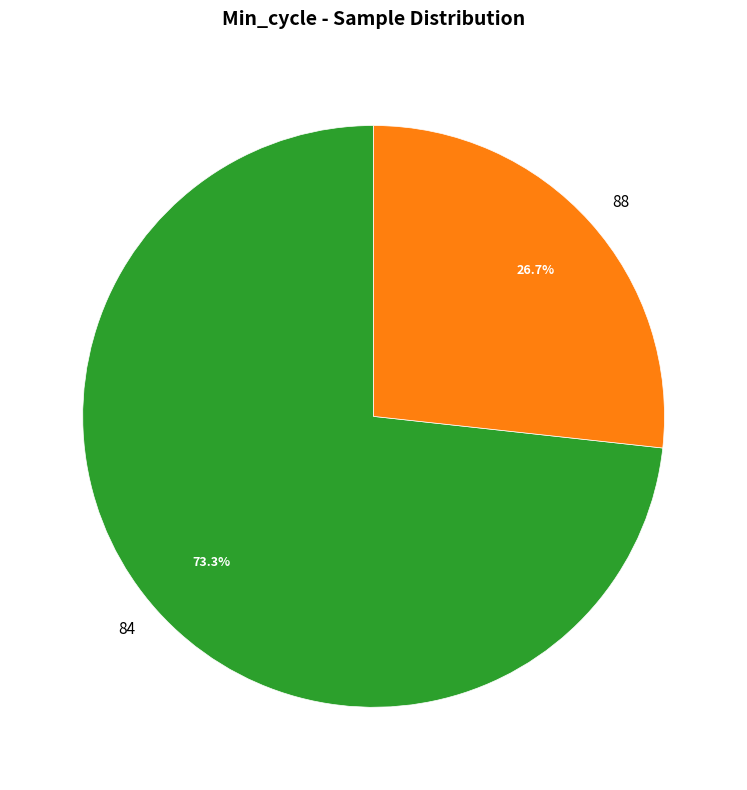

Which slice is the largest?

84